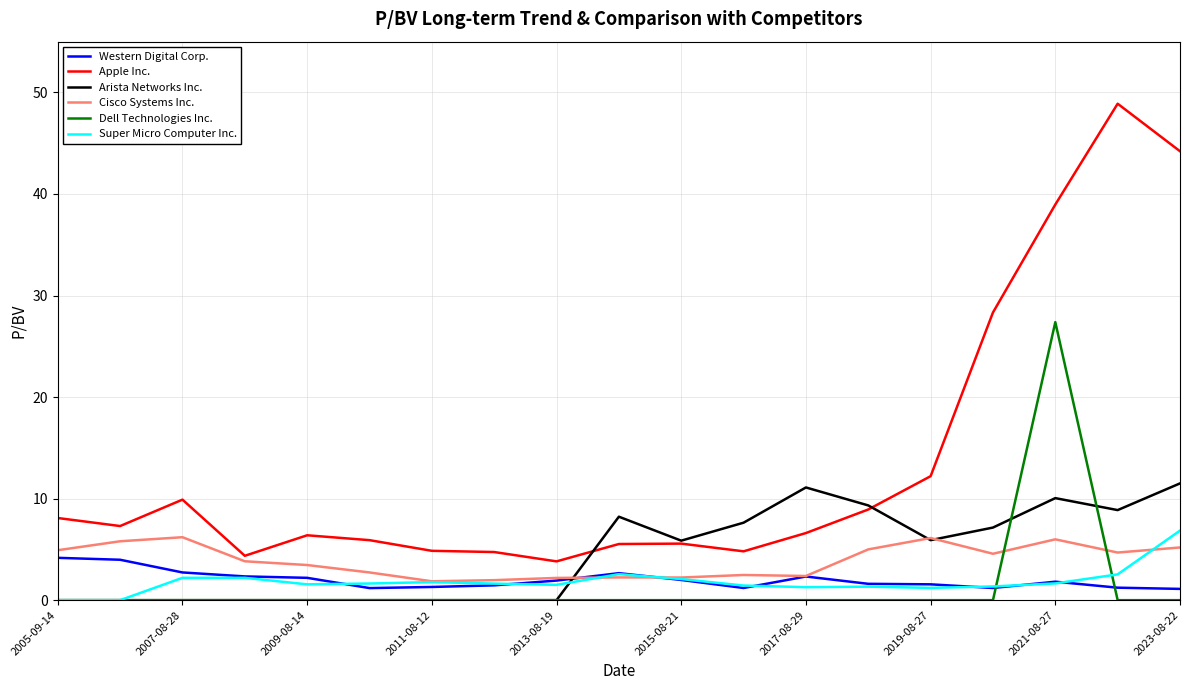

Which series has the widest spread of values?

Apple Inc.